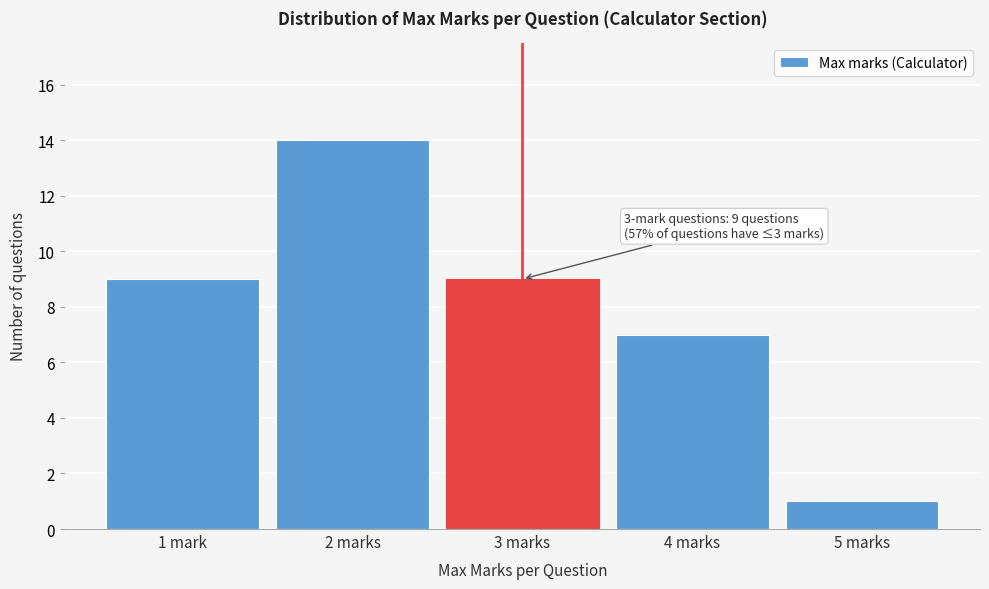

Reading right to left, transcribe all the data shown in this chart.

1	7	9	14	9